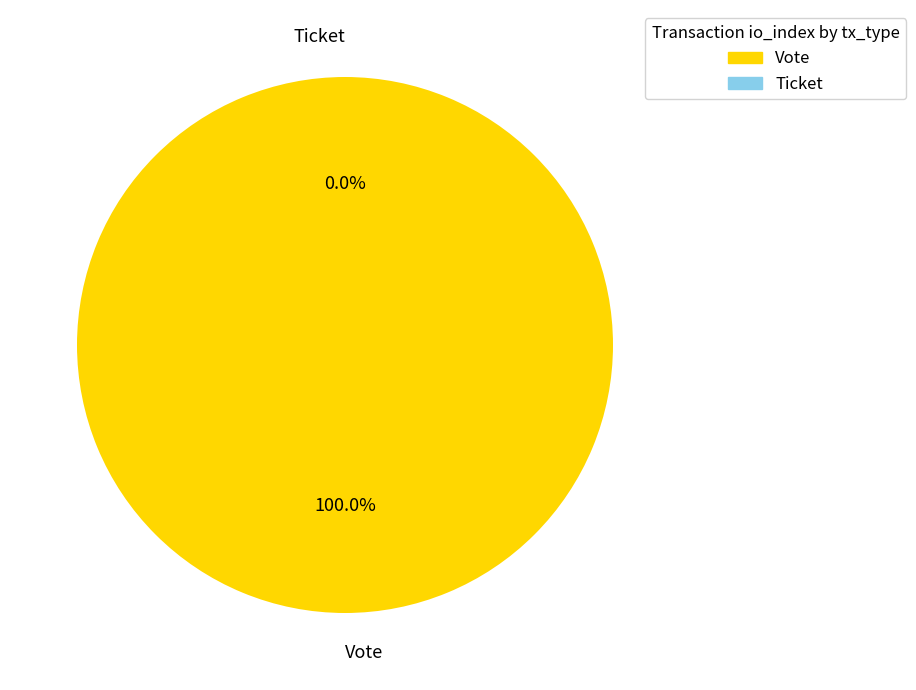

Is Vote the majority of the pie?

Yes